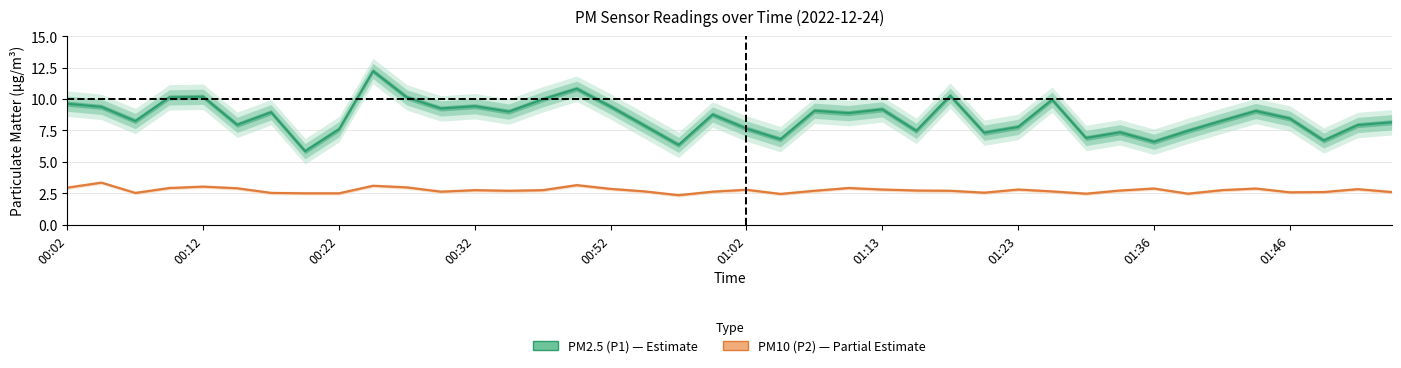

How many interior local valleys does the PM2.5 (P1) series have?

13